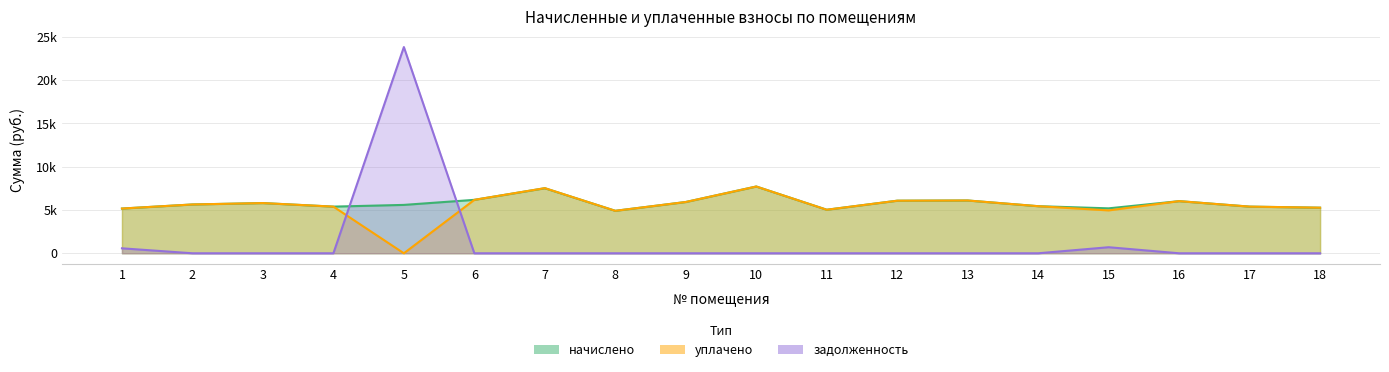

At which category does начислено reach its first local valley?

4